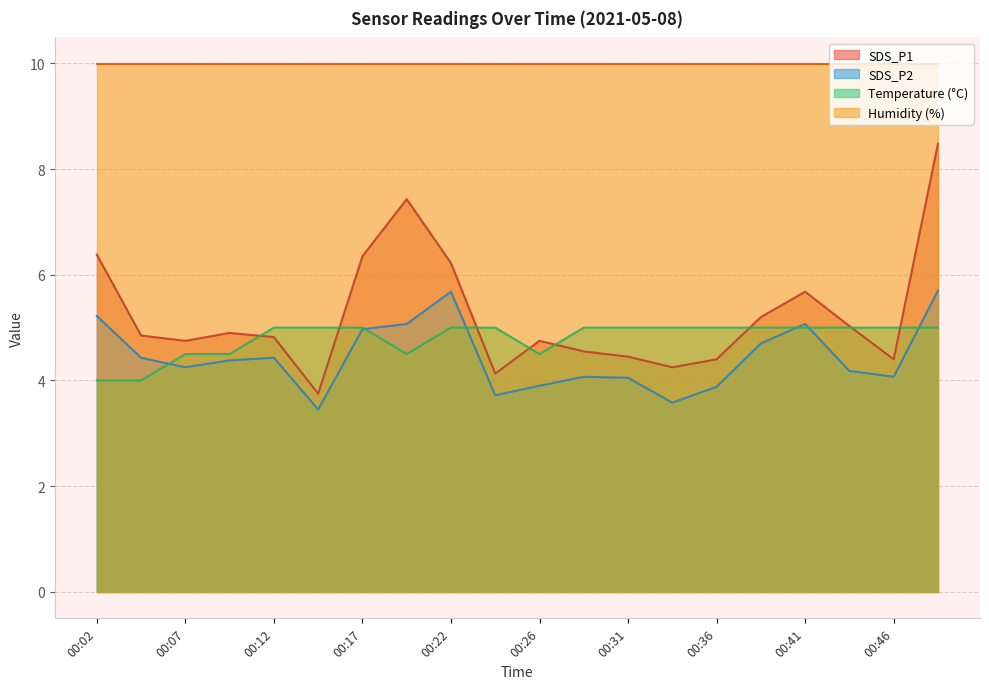

List the series in order of their peak value, lowest first.

Temperature (°C), SDS_P2, SDS_P1, Humidity (%)